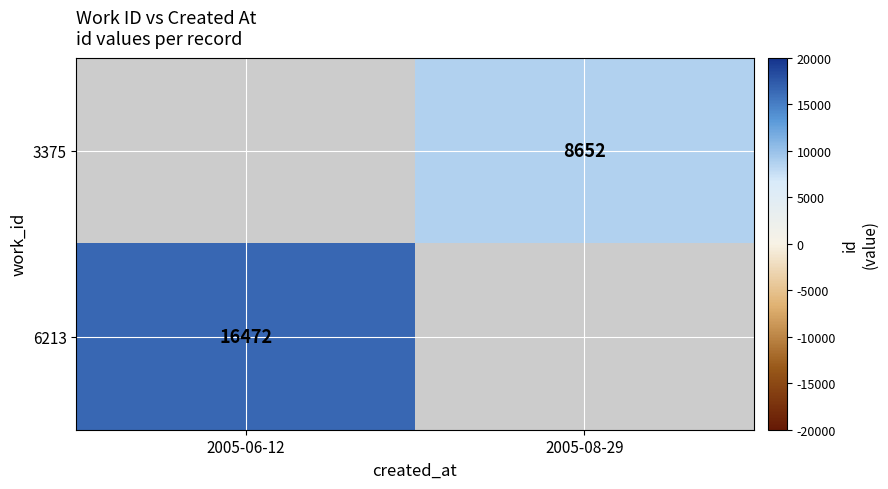

Is the value of 3375 at 2005-08-29 greater than the value of 6213 at 2005-06-12?

No